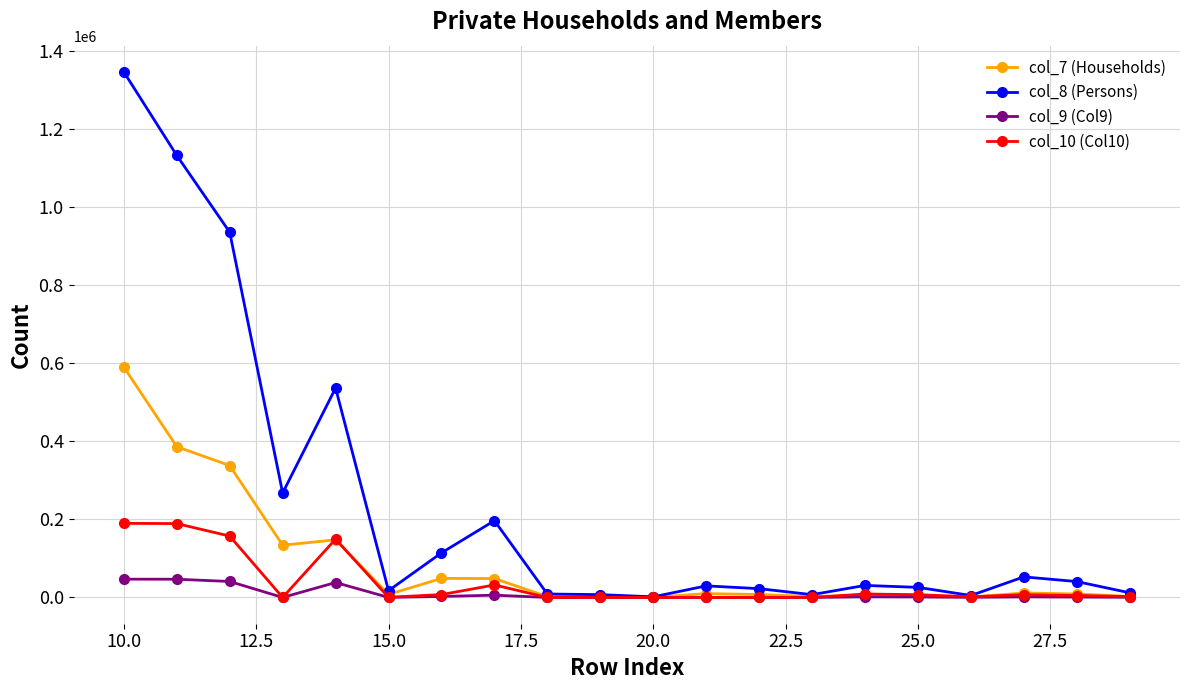

Which series has the largest total across all categories?

col_8 (Persons)